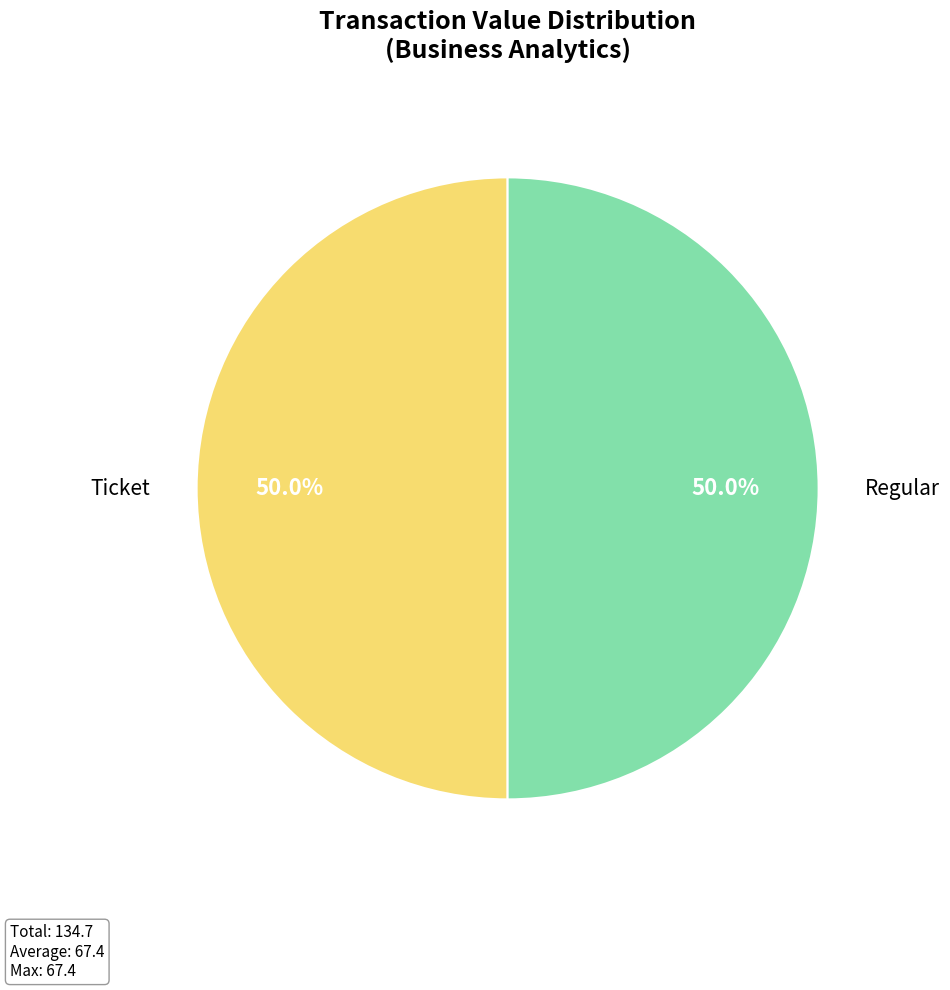

What is the ratio of the value at Ticket to the value at Regular?

1.0